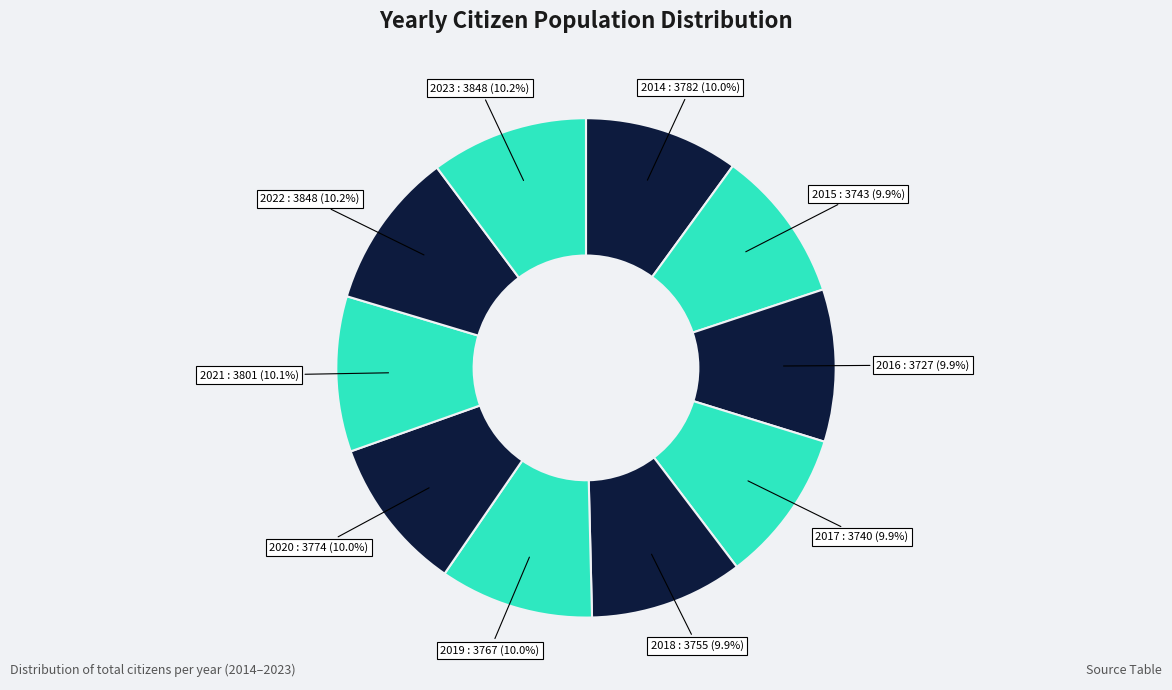

The 2021 slice represents 10% of the pie. True or false?

True